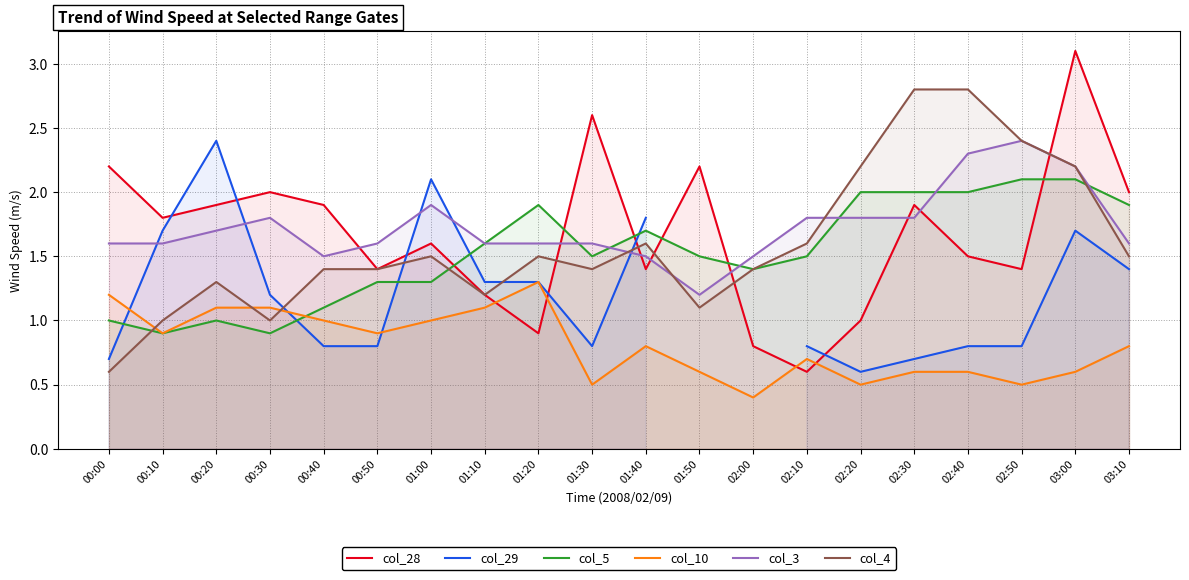

What is the sum of all col_5 values?

30.7